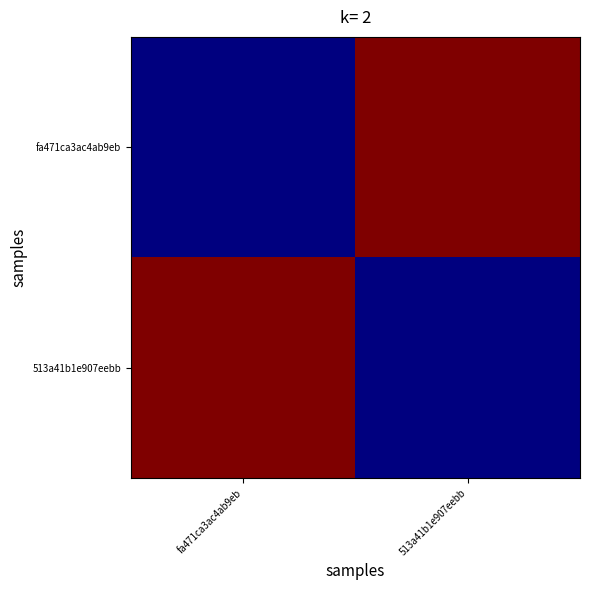

Rank the series by their maximum value, from lowest to highest.

fa471ca3ac4ab9eb, 513a41b1e907eebb